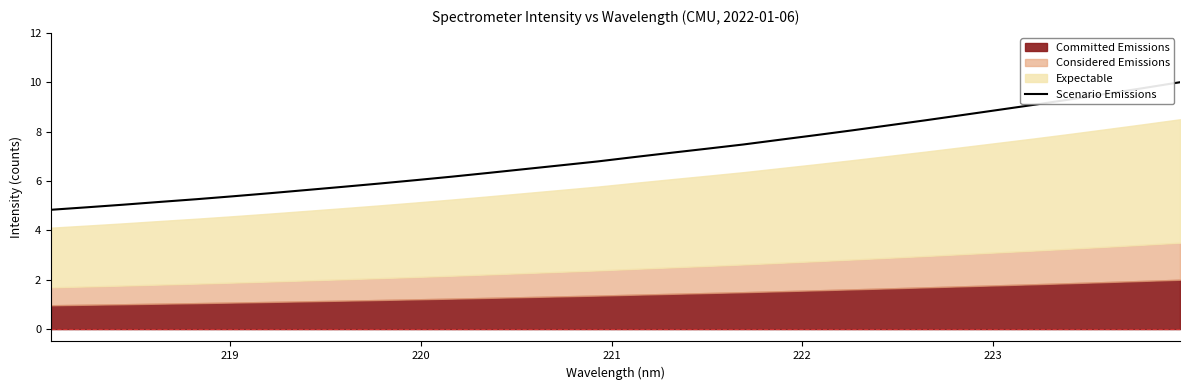

What is the lowest value of the Scenario Emissions series?

4.8